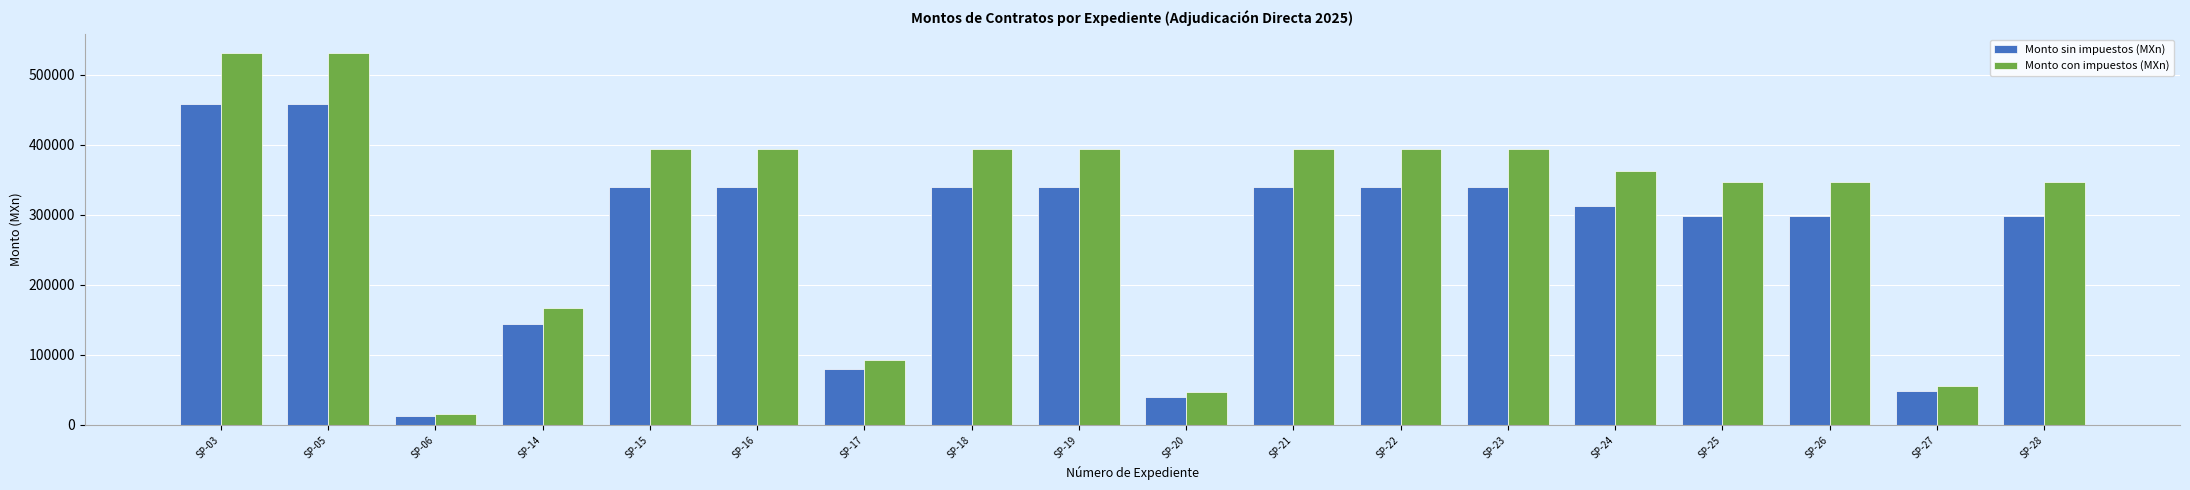

Which series has the largest total across all categories?

Monto con impuestos (MXn)